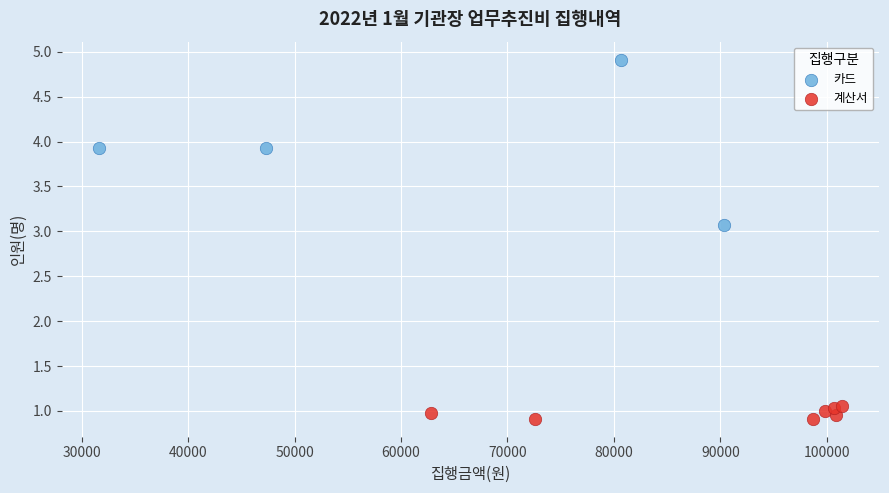

Which series has the widest spread of Y values?

카드